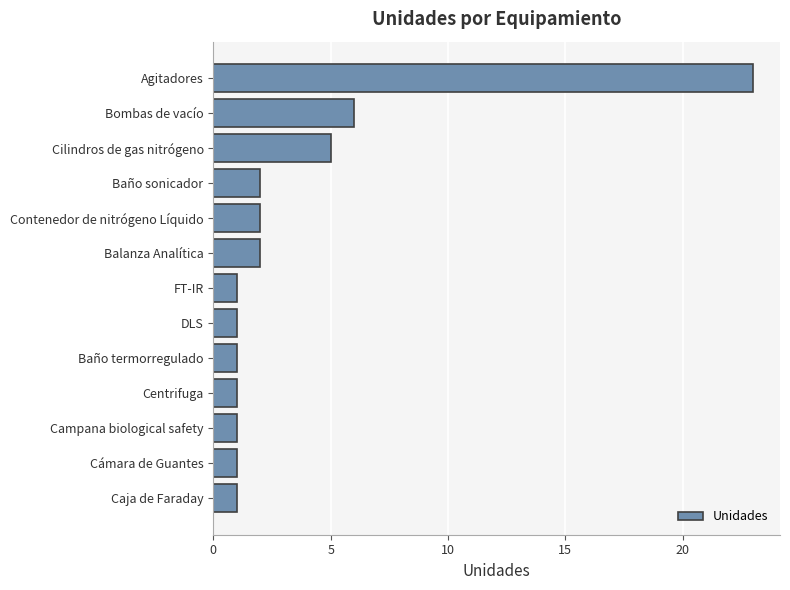

Does the chart contain any negative values?

No